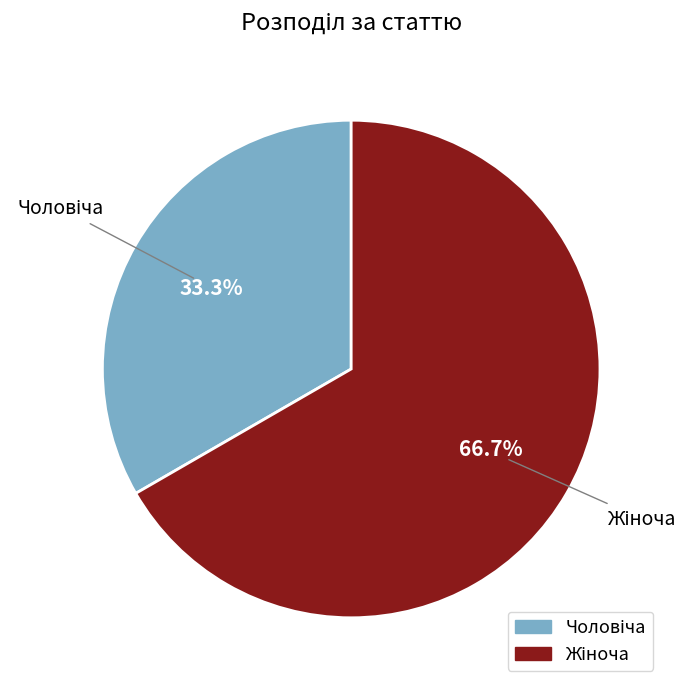

Is there any slice that represents more than half of the pie?

Yes